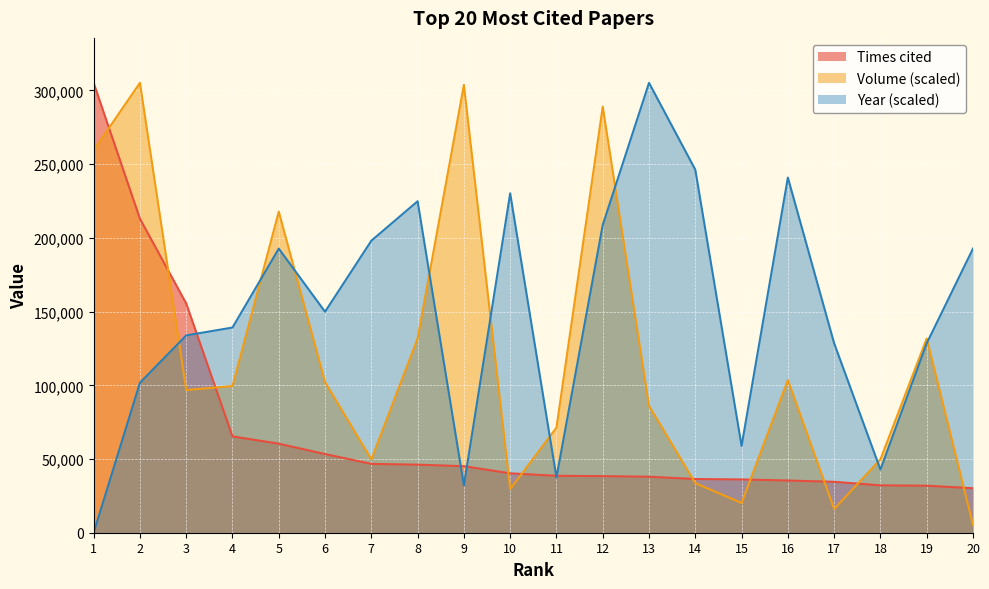

At which category does Year reach its first local peak?

5